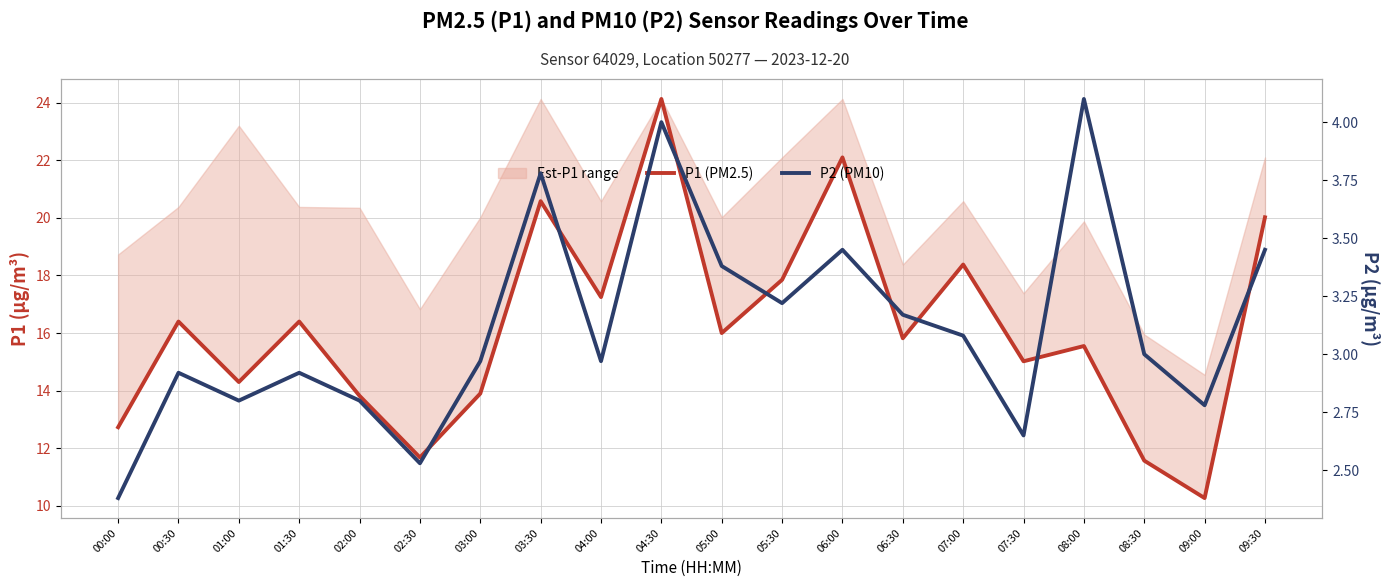

What is the smallest value displayed?

2.4